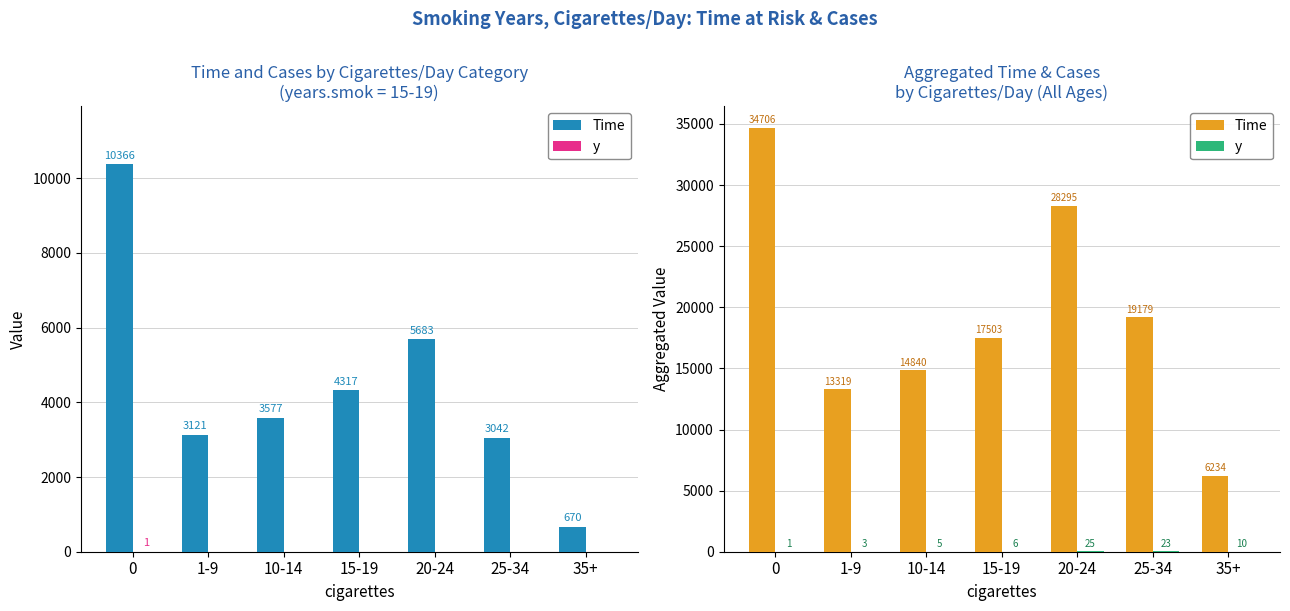

What is the difference between the second highest and second lowest values in the Time series?

14976